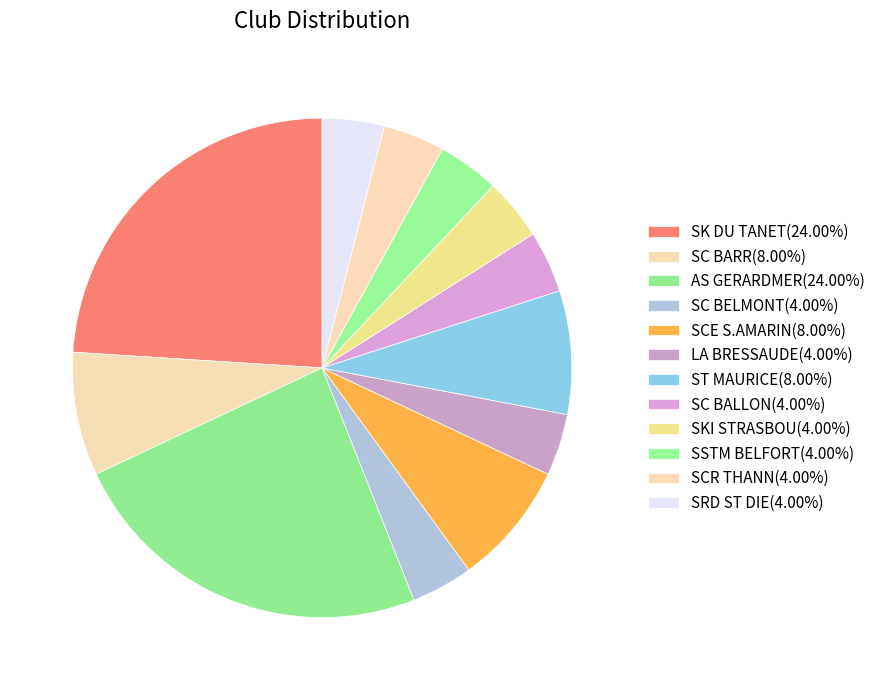

How many segments does this pie chart have?

12